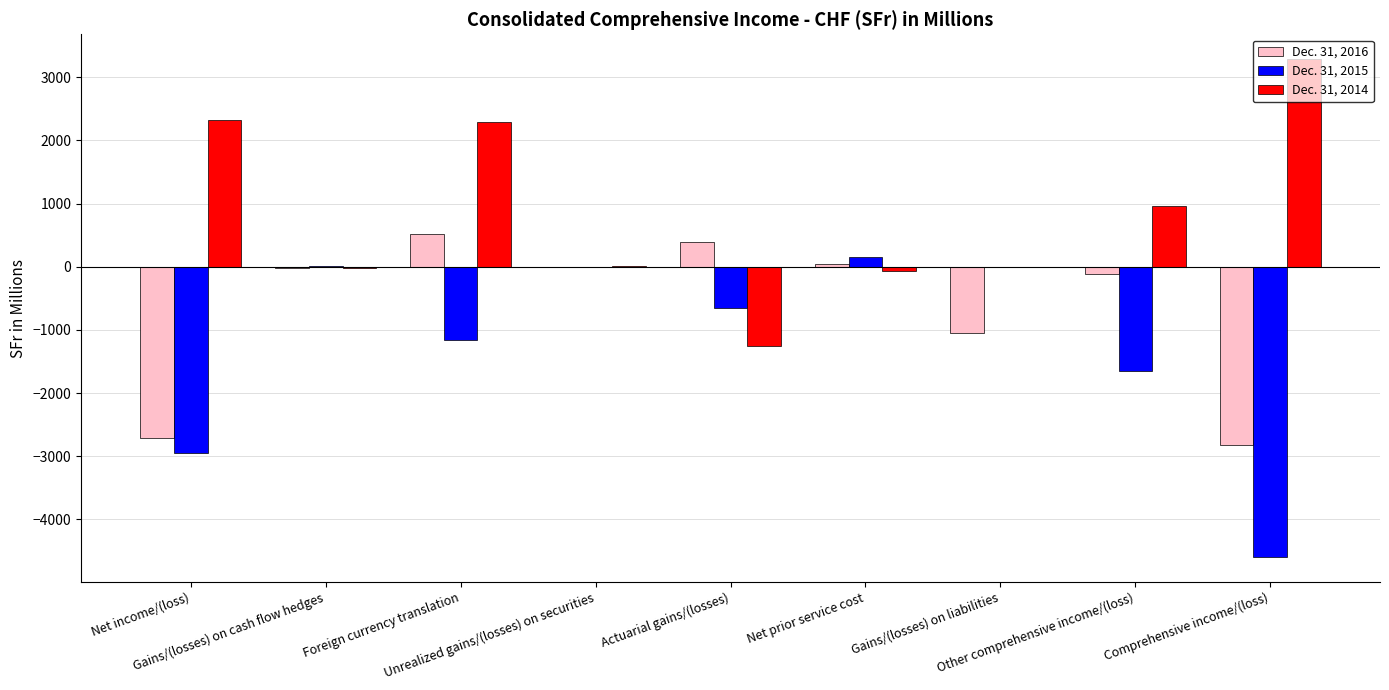

Which series has the largest range (max minus min)?

Dec. 31, 2015